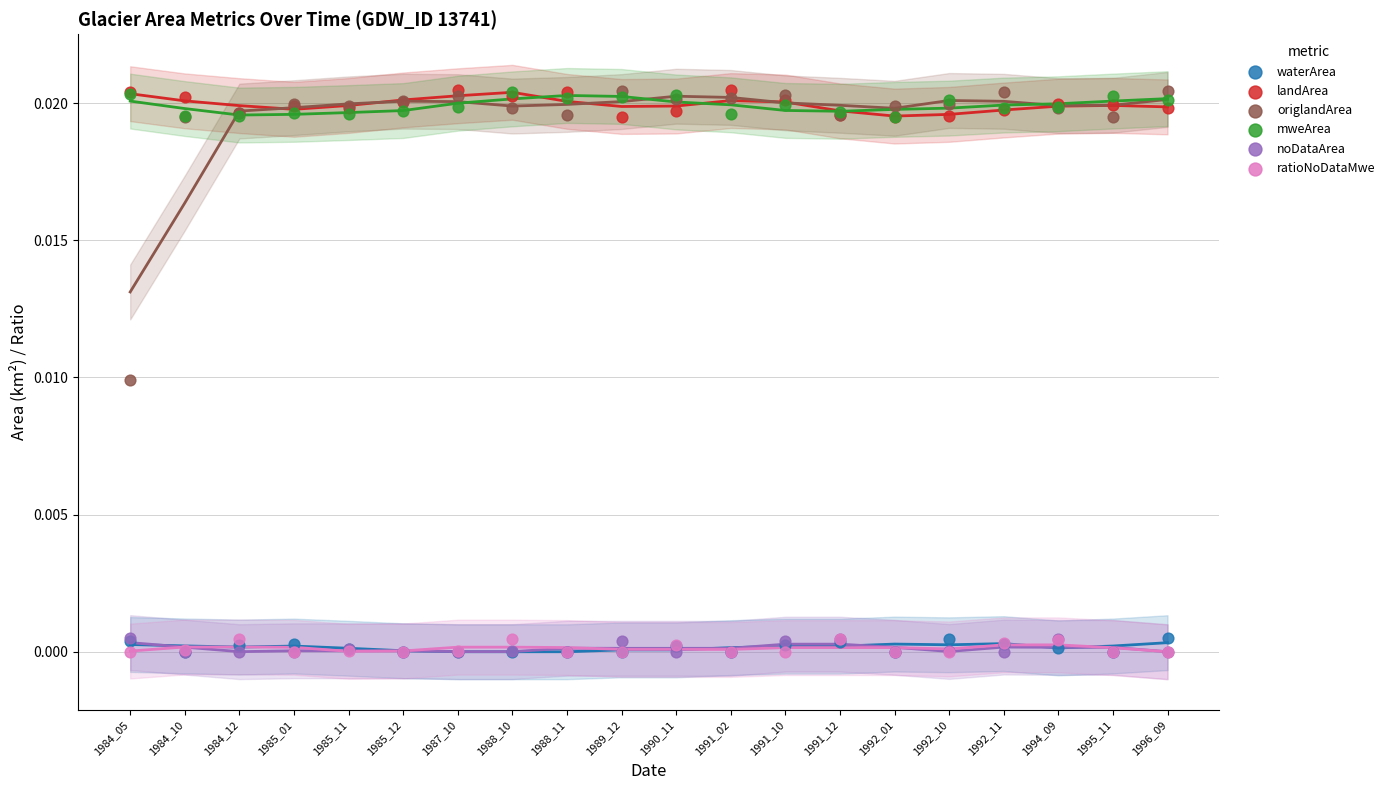

Which series contains the lowest Y value?

waterArea